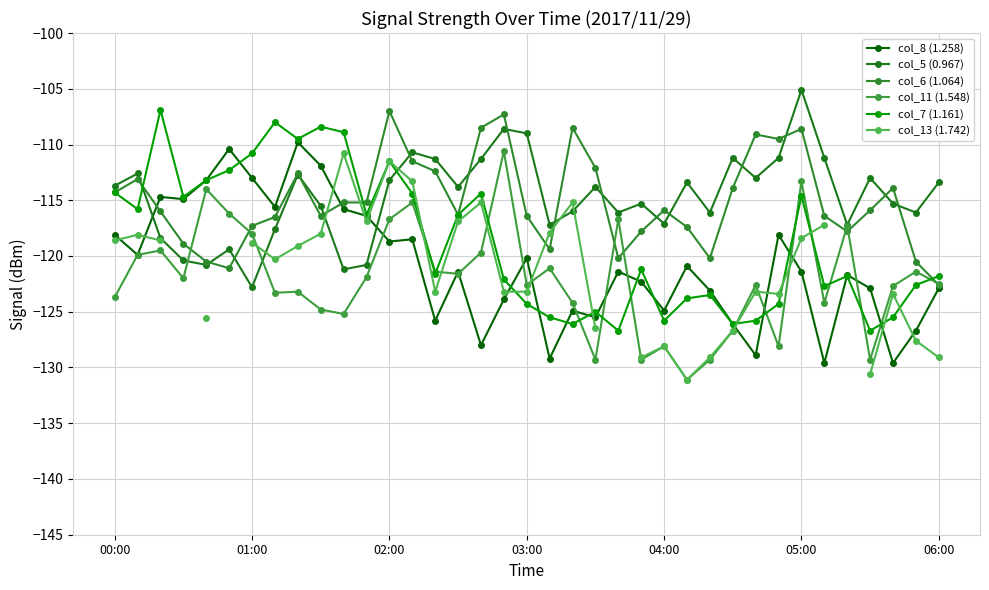

How many data points in col_11 (1.548) are above -122?

17